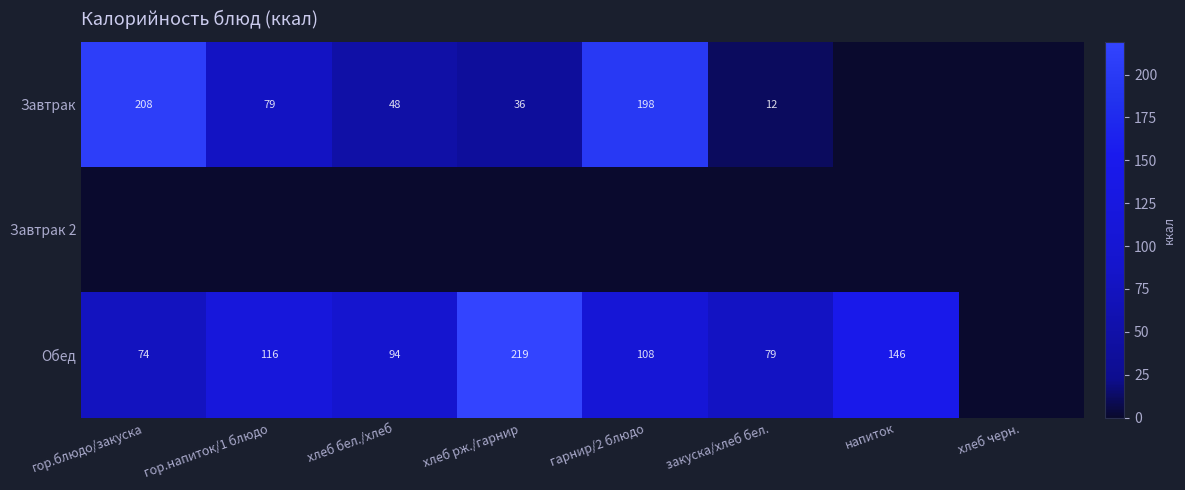

The Обед series shows 120 at закуска/хлеб бел.. True or false?

False